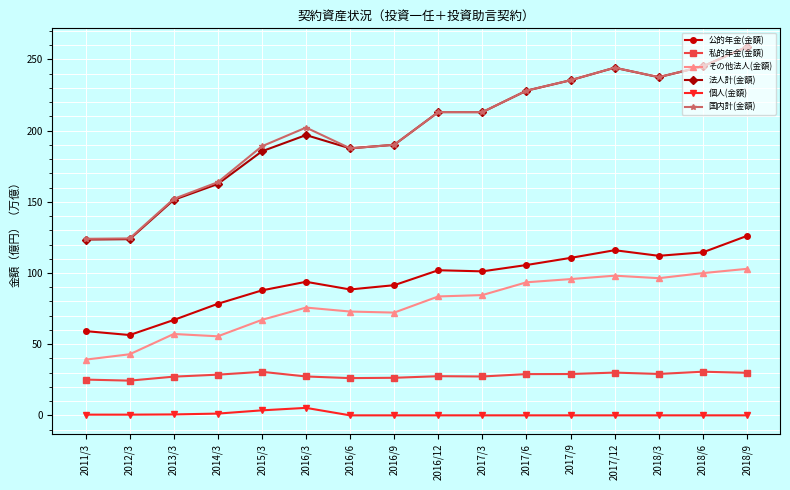

What is the difference between the maximum and minimum values in the 法人計(金額) series?

135.4